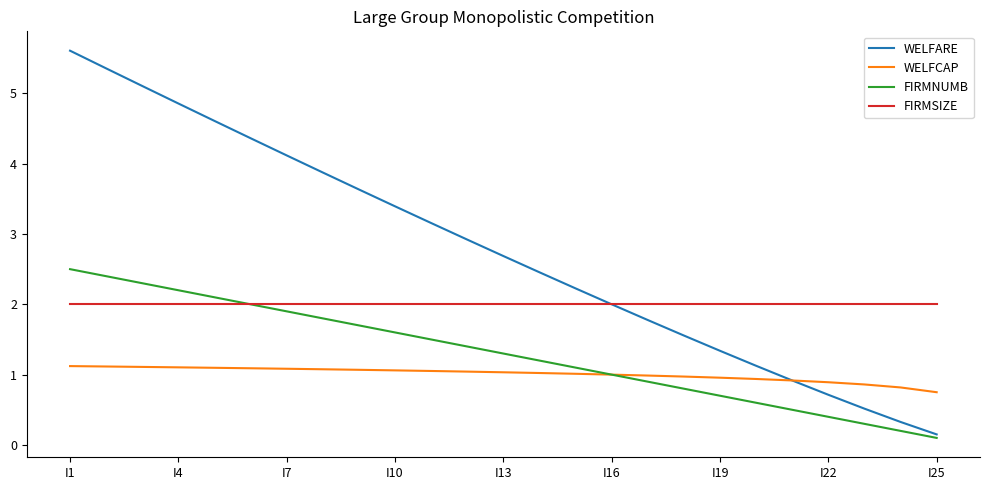

List the series in order of their peak value, lowest first.

WELFCAP, FIRMSIZE, FIRMNUMB, WELFARE